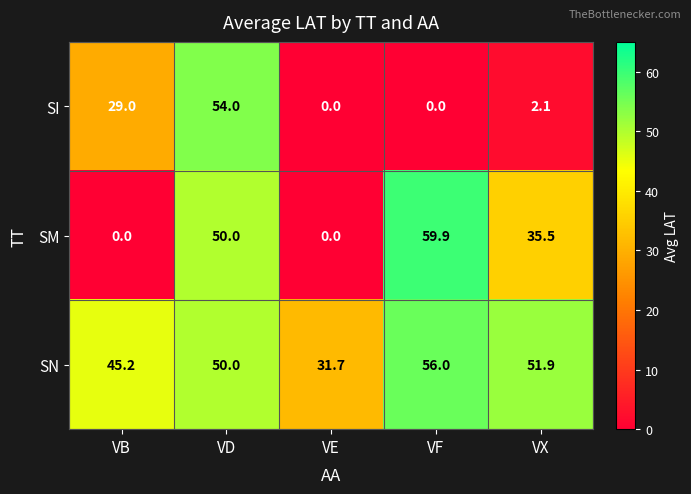

What is the maximum value shown in the chart?

59.9